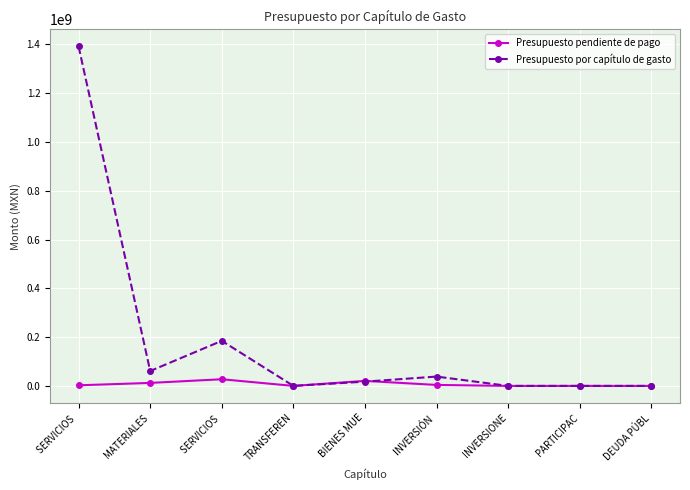

How many categories are shown in the chart?

9